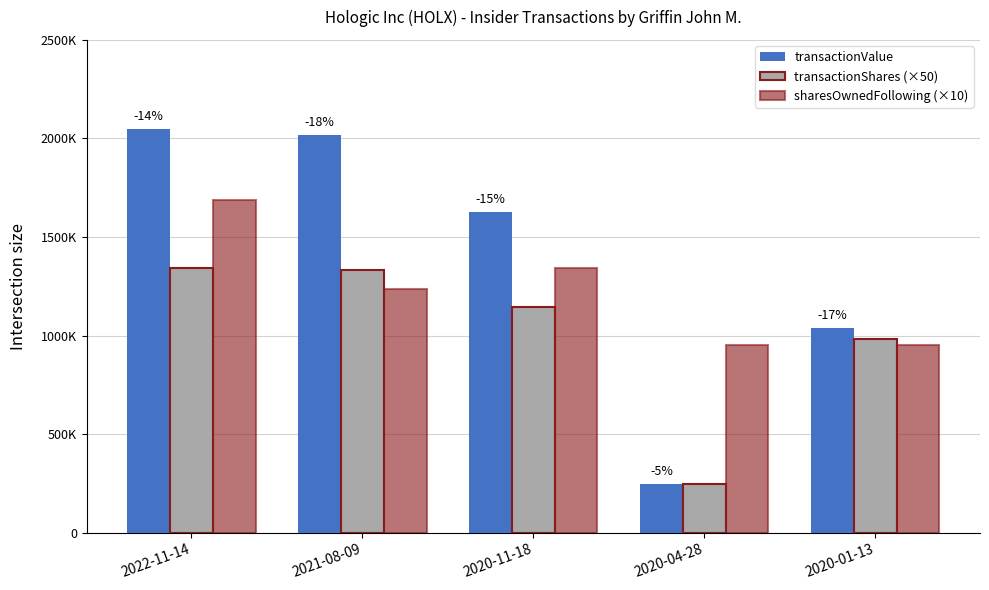

Rank the series by their average value, from highest to lowest.

transactionValue, sharesOwnedFollowing (×10), transactionShares (×50)